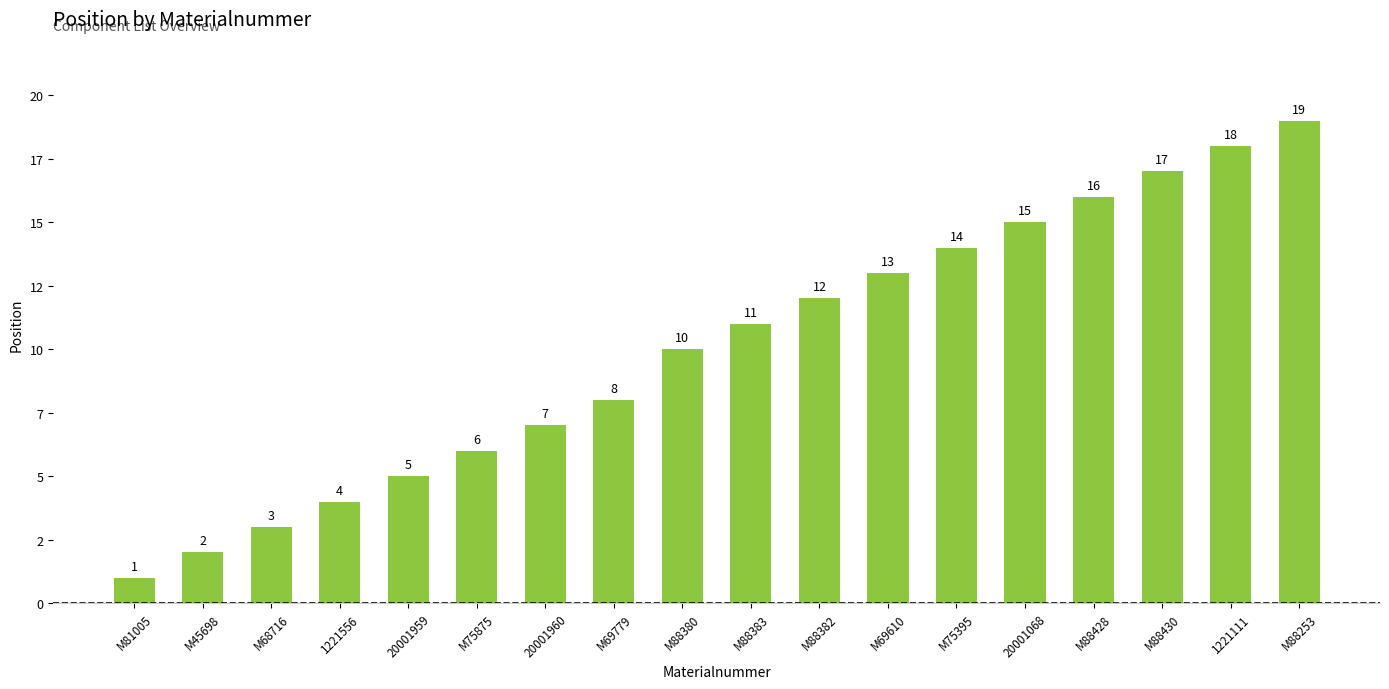

What is the label of the 8th bar from the right?

M88382